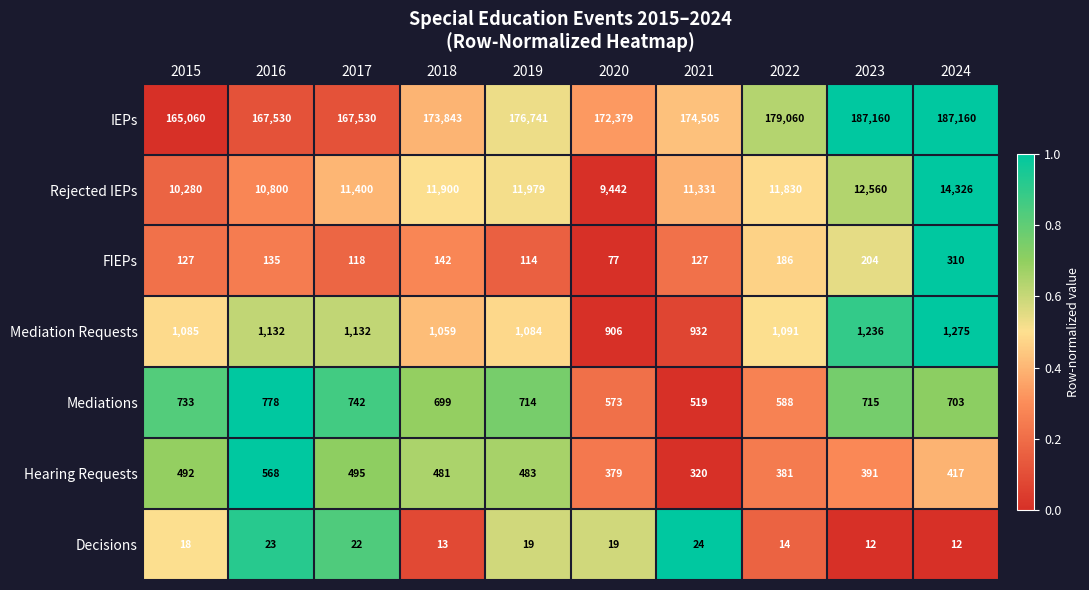

Count the number of data series in this chart.

7